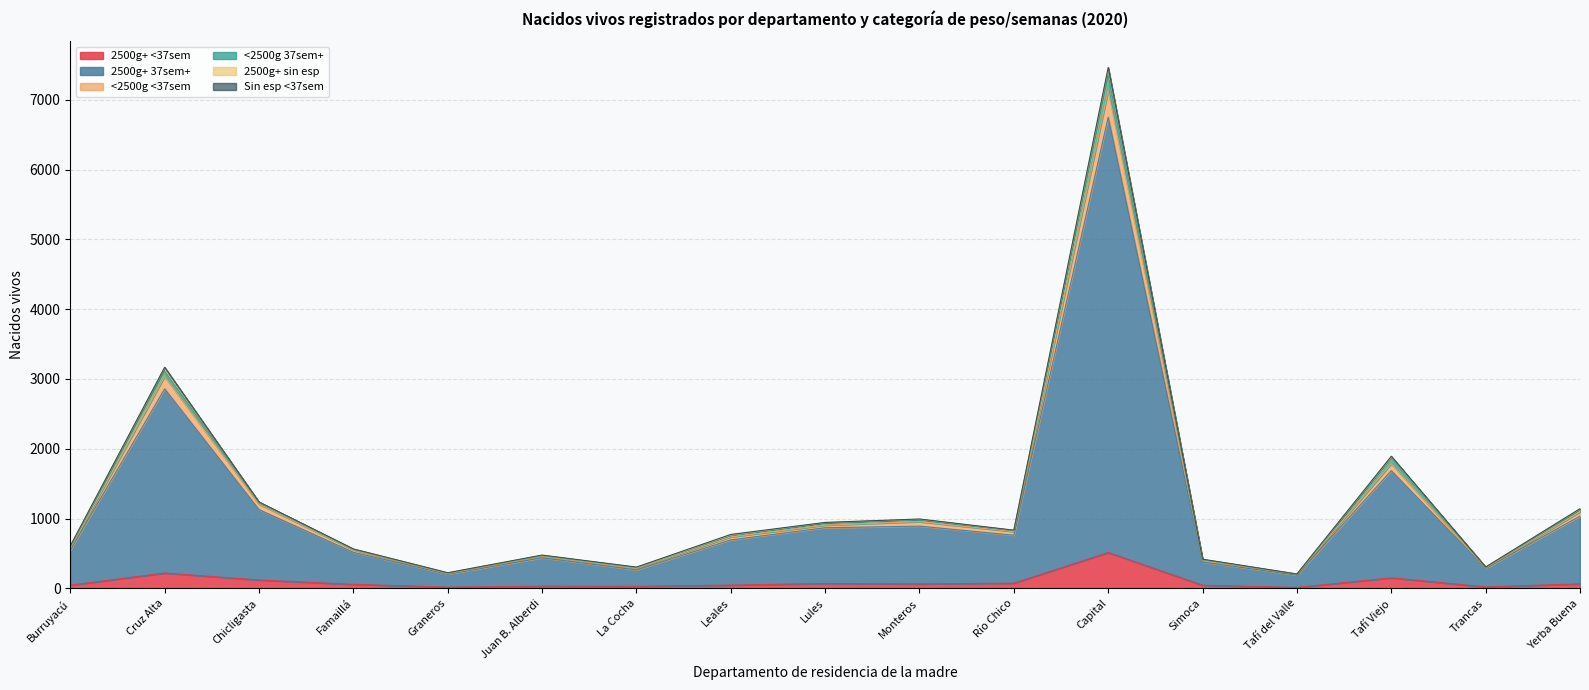

How many lines are shown in the chart?

6